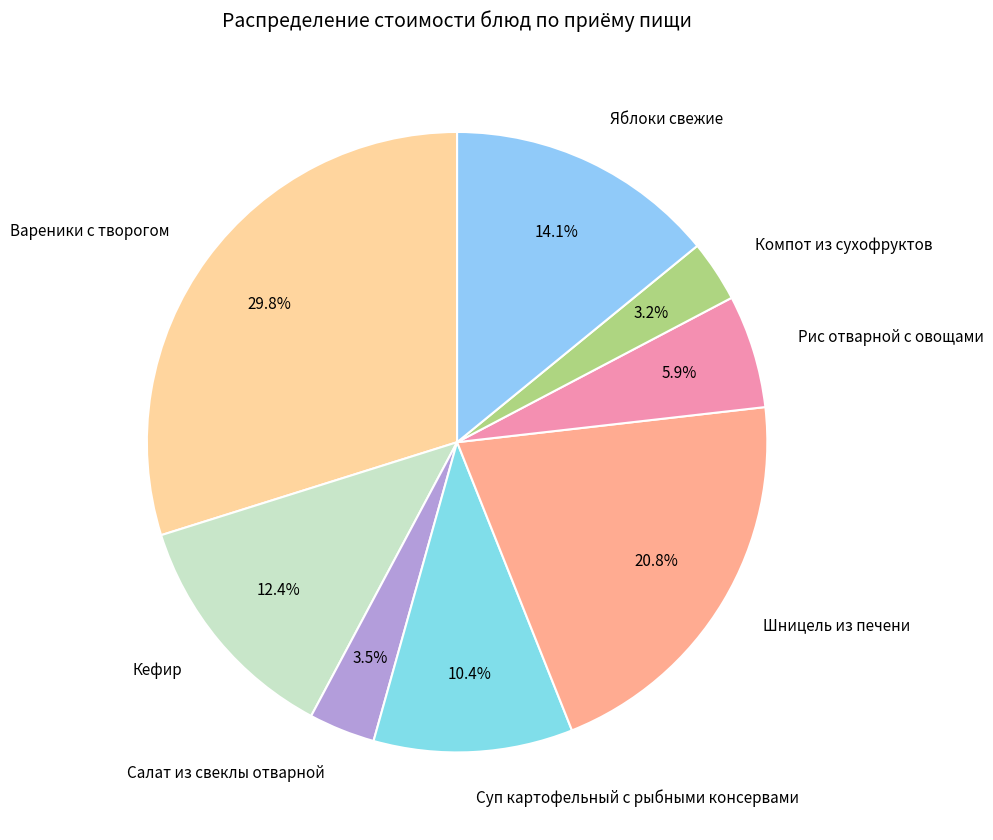

How many segments does this pie chart have?

8